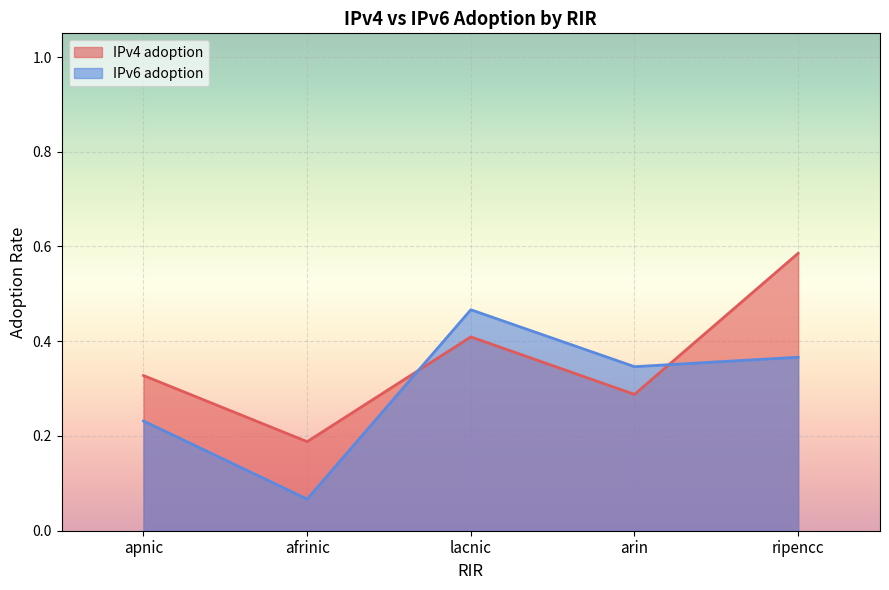

Reading left to right, transcribe all the data shown in this chart.

IPv4 adoption: 0.3	0.2	0.4	0.3	0.6
IPv6 adoption: 0.2	0.1	0.5	0.3	0.4